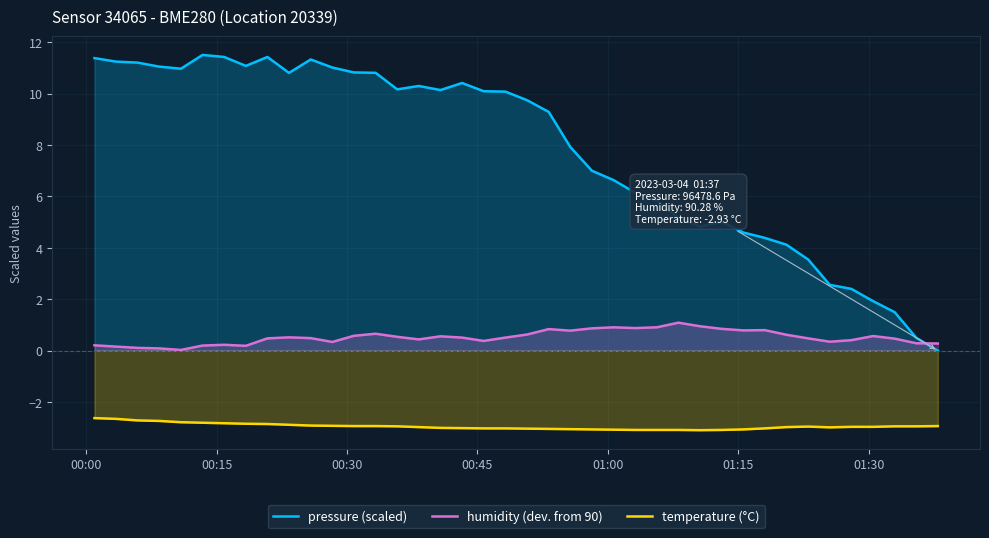

Rank the series by their maximum value, from lowest to highest.

temperature (°C), humidity (dev. from 90), pressure (scaled)